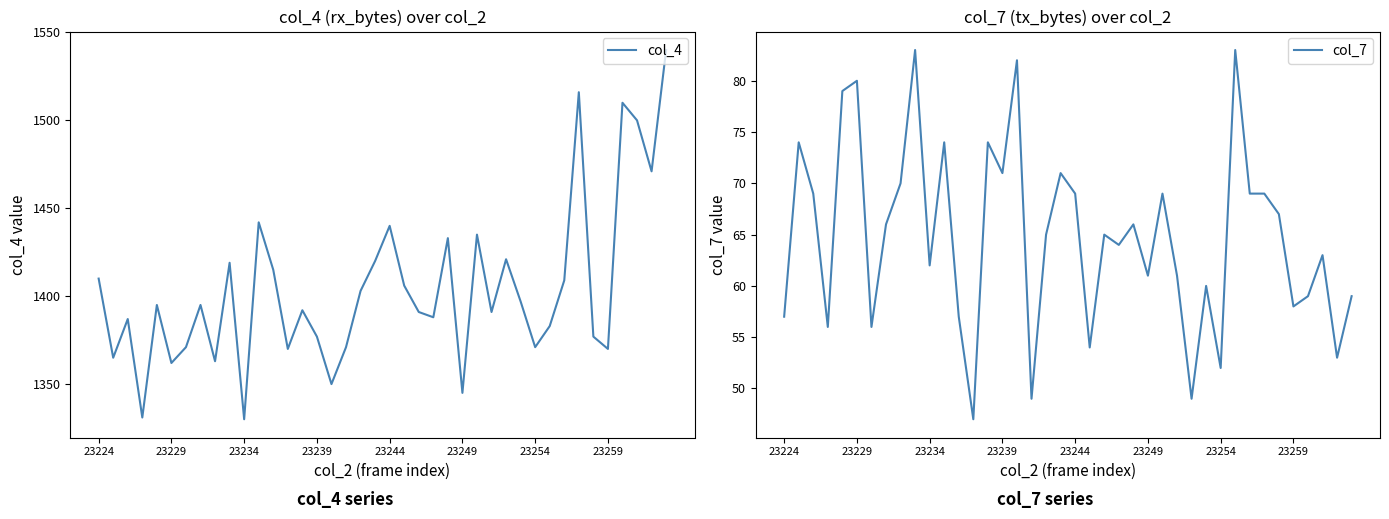

Reading left to right, transcribe all the data shown in this chart.

col_4: 1410	1365	1387	1331	1395	1362	1371	1395	1363	1419	1330	1442	1415	1370	1392	1377	1350	1371	1403	1420	1440	1406	1391	1388	1433	1345	1435	1391	1421	1397	1371	1383	1409	1516	1377	1370	1510	1500	1471	1540
col_7: 57	74	69	56	79	80	56	66	70	83	62	74	57	47	74	71	82	49	65	71	69	54	65	64	66	61	69	61	49	60	52	83	69	69	67	58	59	63	53	59